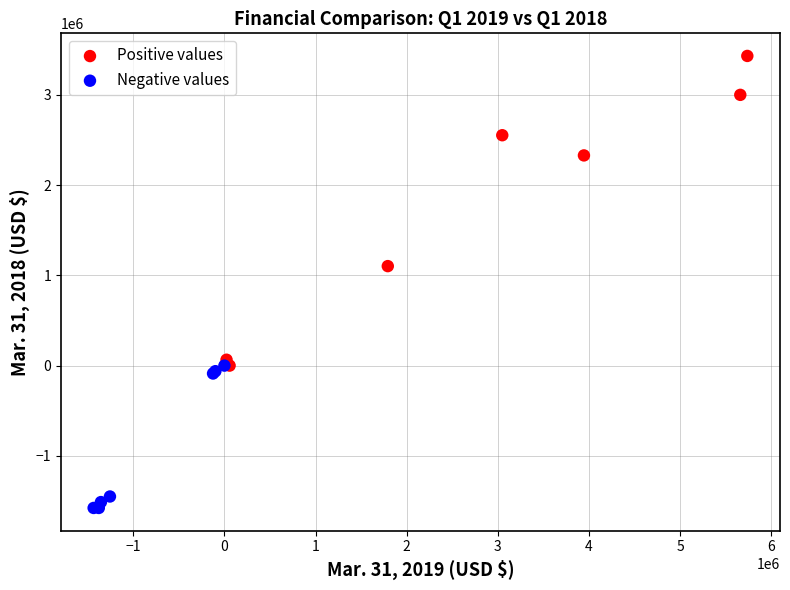

What are all the series names shown in the legend?

Positive values, Negative values